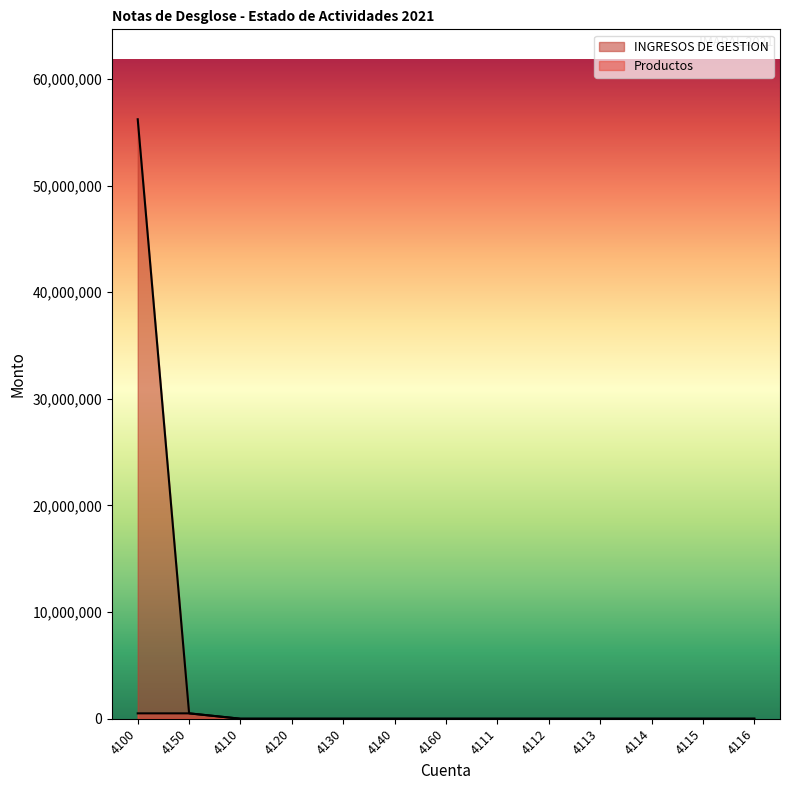

Rank the series at 4112 from lowest to highest value.

INGRESOS DE GESTION, Productos